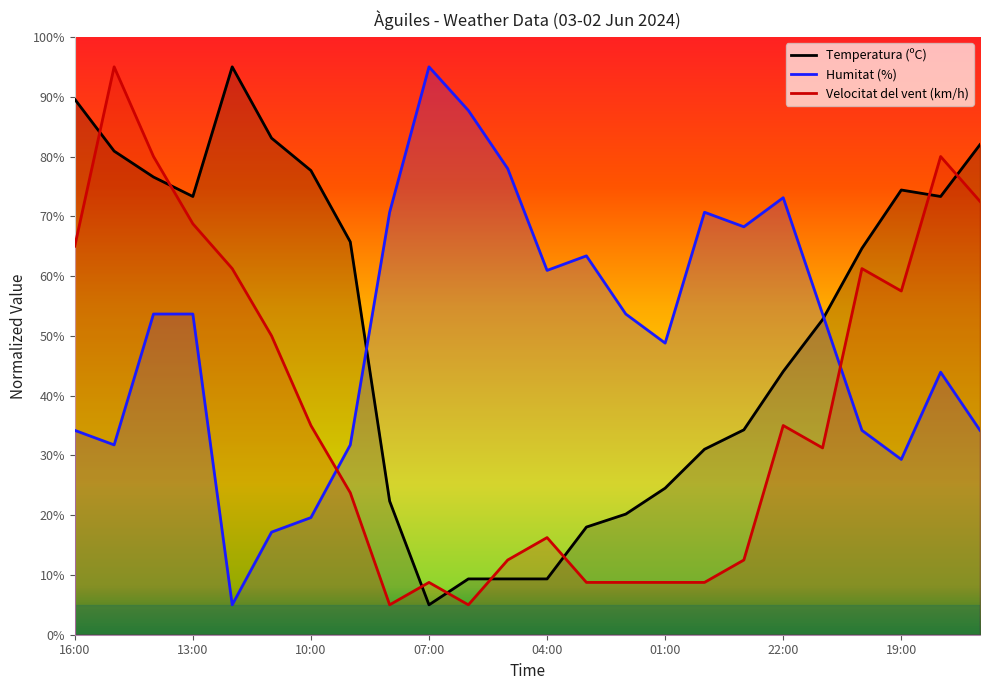

Where is the first local maximum for Velocitat del vent (km/h)?

15:00